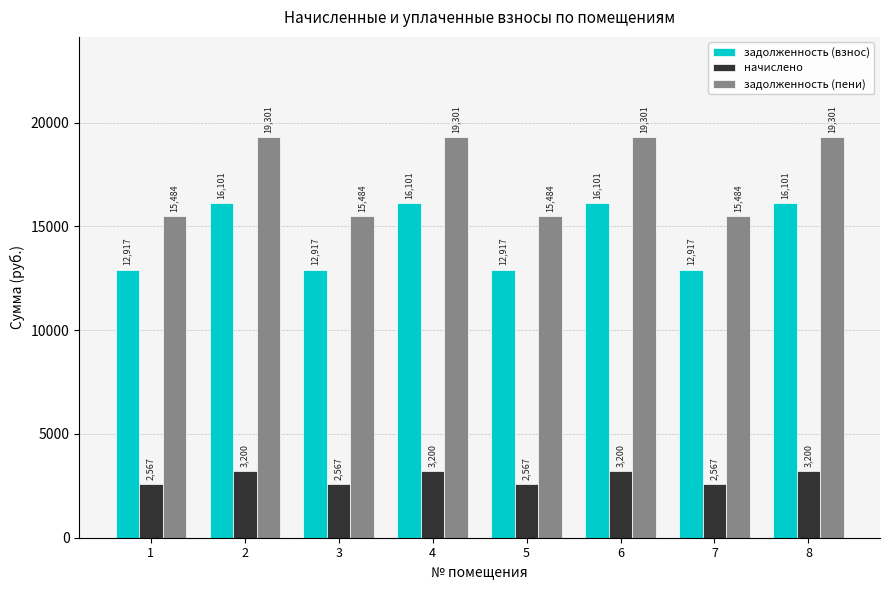

What is the minimum value shown in the chart?

2566.8